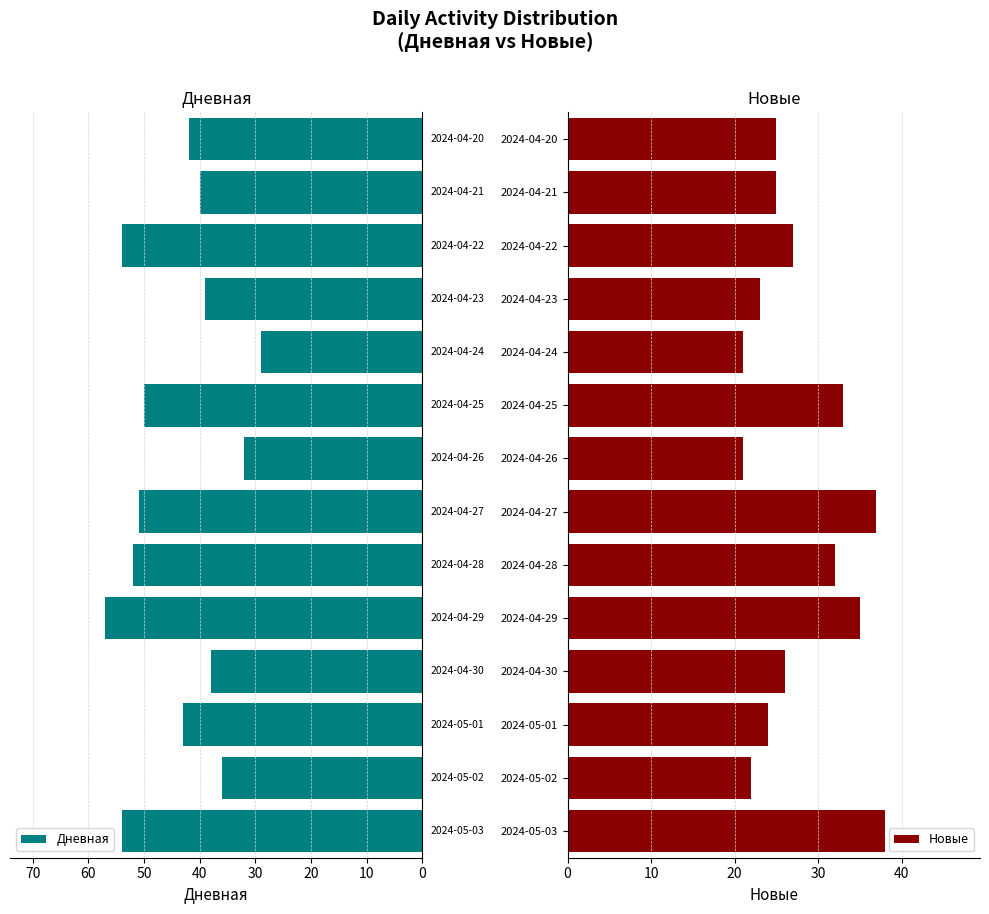

What is the approximate value of Новые at 2024-04-26, to the nearest 5?

20